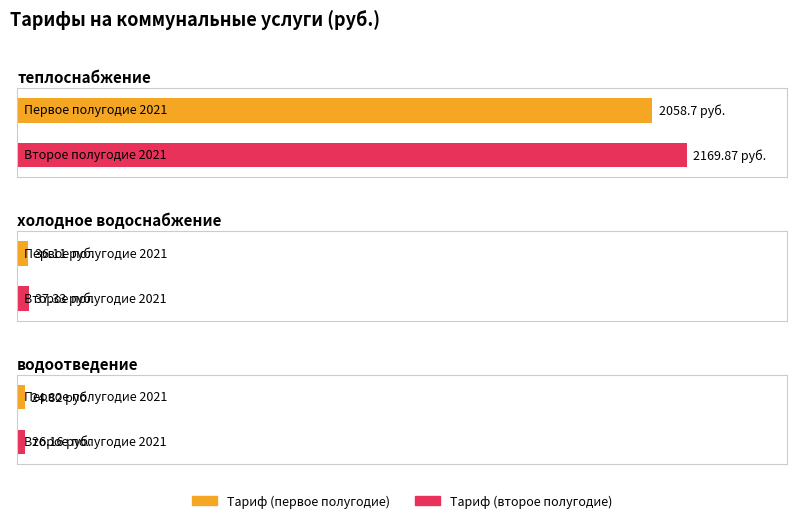

What is the difference between the Тариф (второе полугодие) values at теплоснабжение and холодное водоснабжение?

2132.5